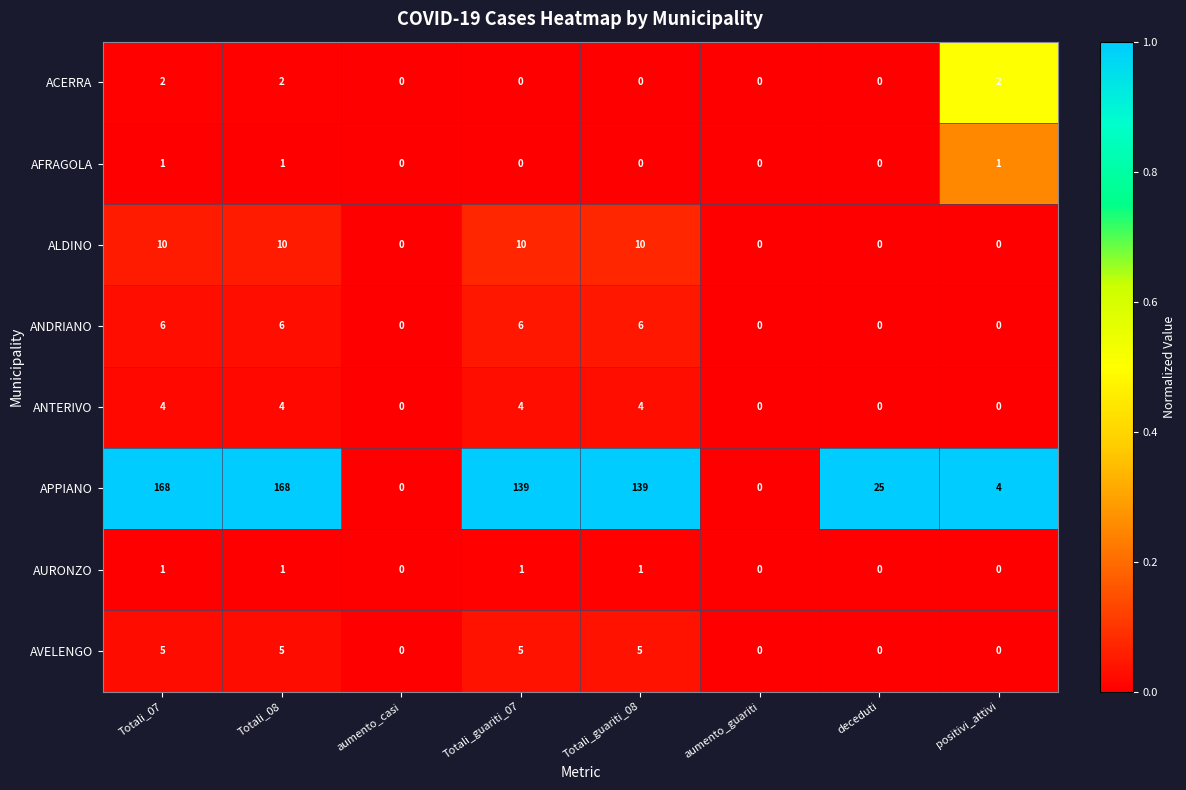

True or false: AFRAGOLA has a value of 0 at Totali_guariti_08.

True